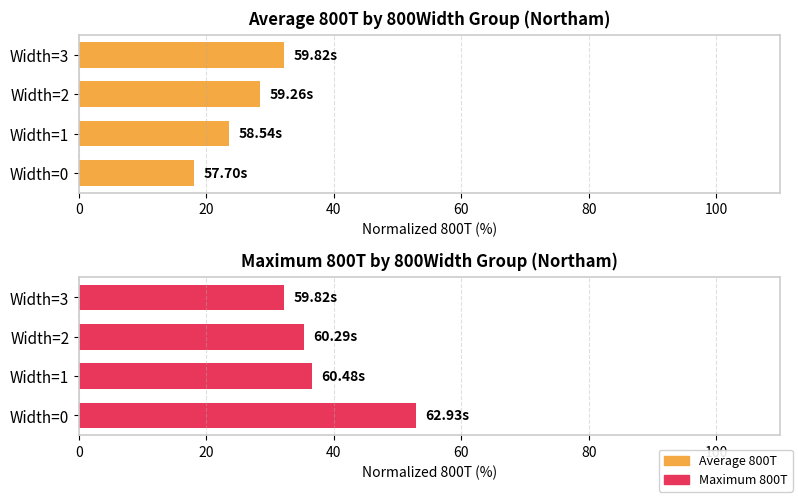

What is the maximum value for Max 800T?

52.9